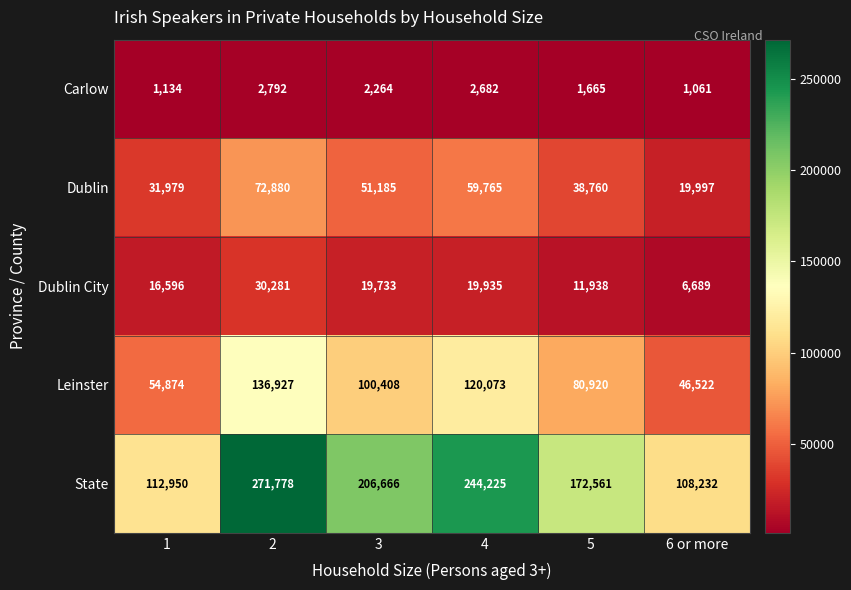

Where is Leinster nearest to the value 91724?

3